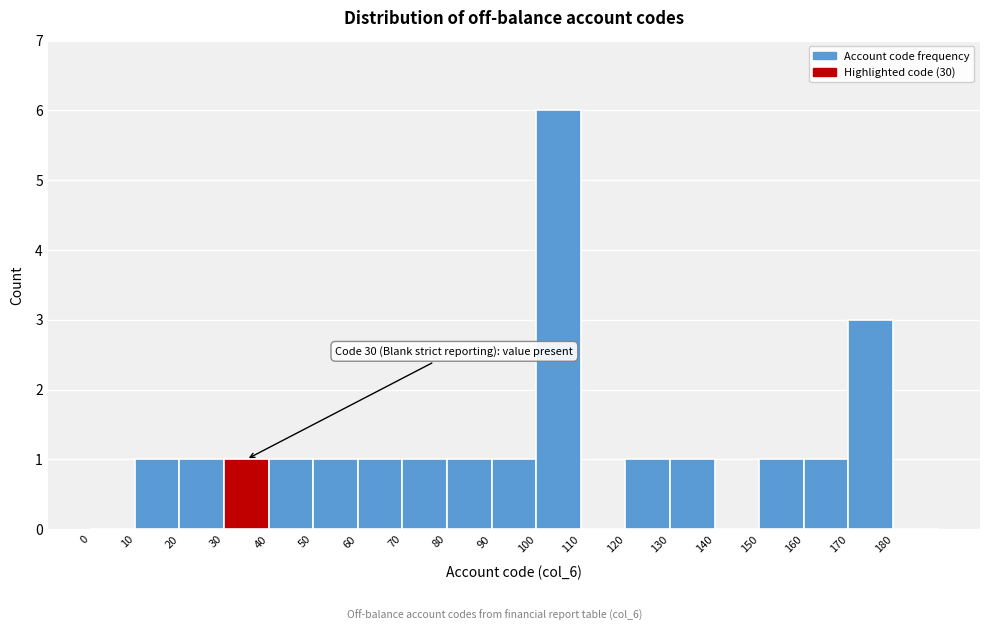

Which range on the x-axis has the tallest bar?

100 to 110